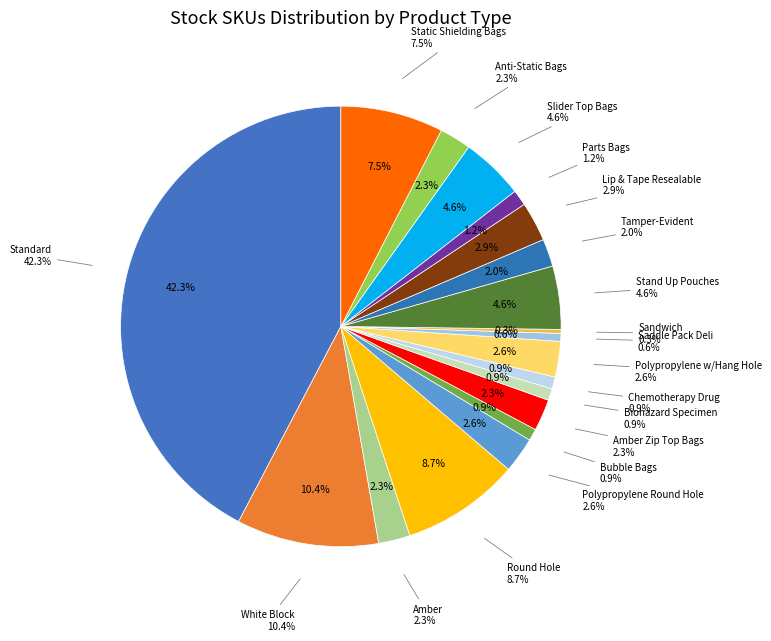

Does Bubble Bags represent more than half of the total?

No